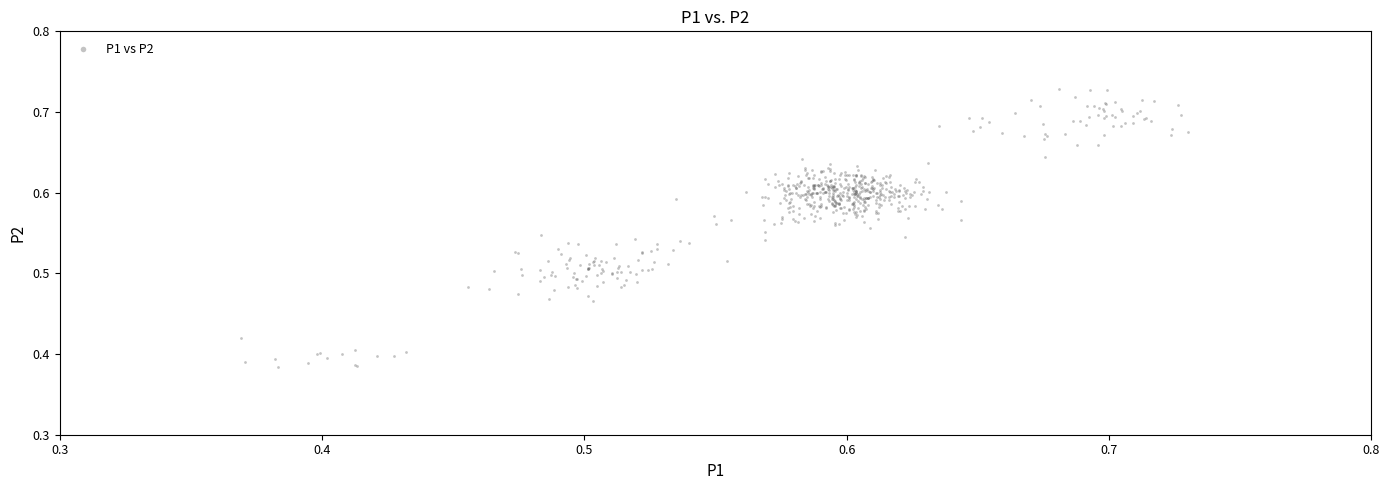

What is the range of Y values (max minus min)?

0.3